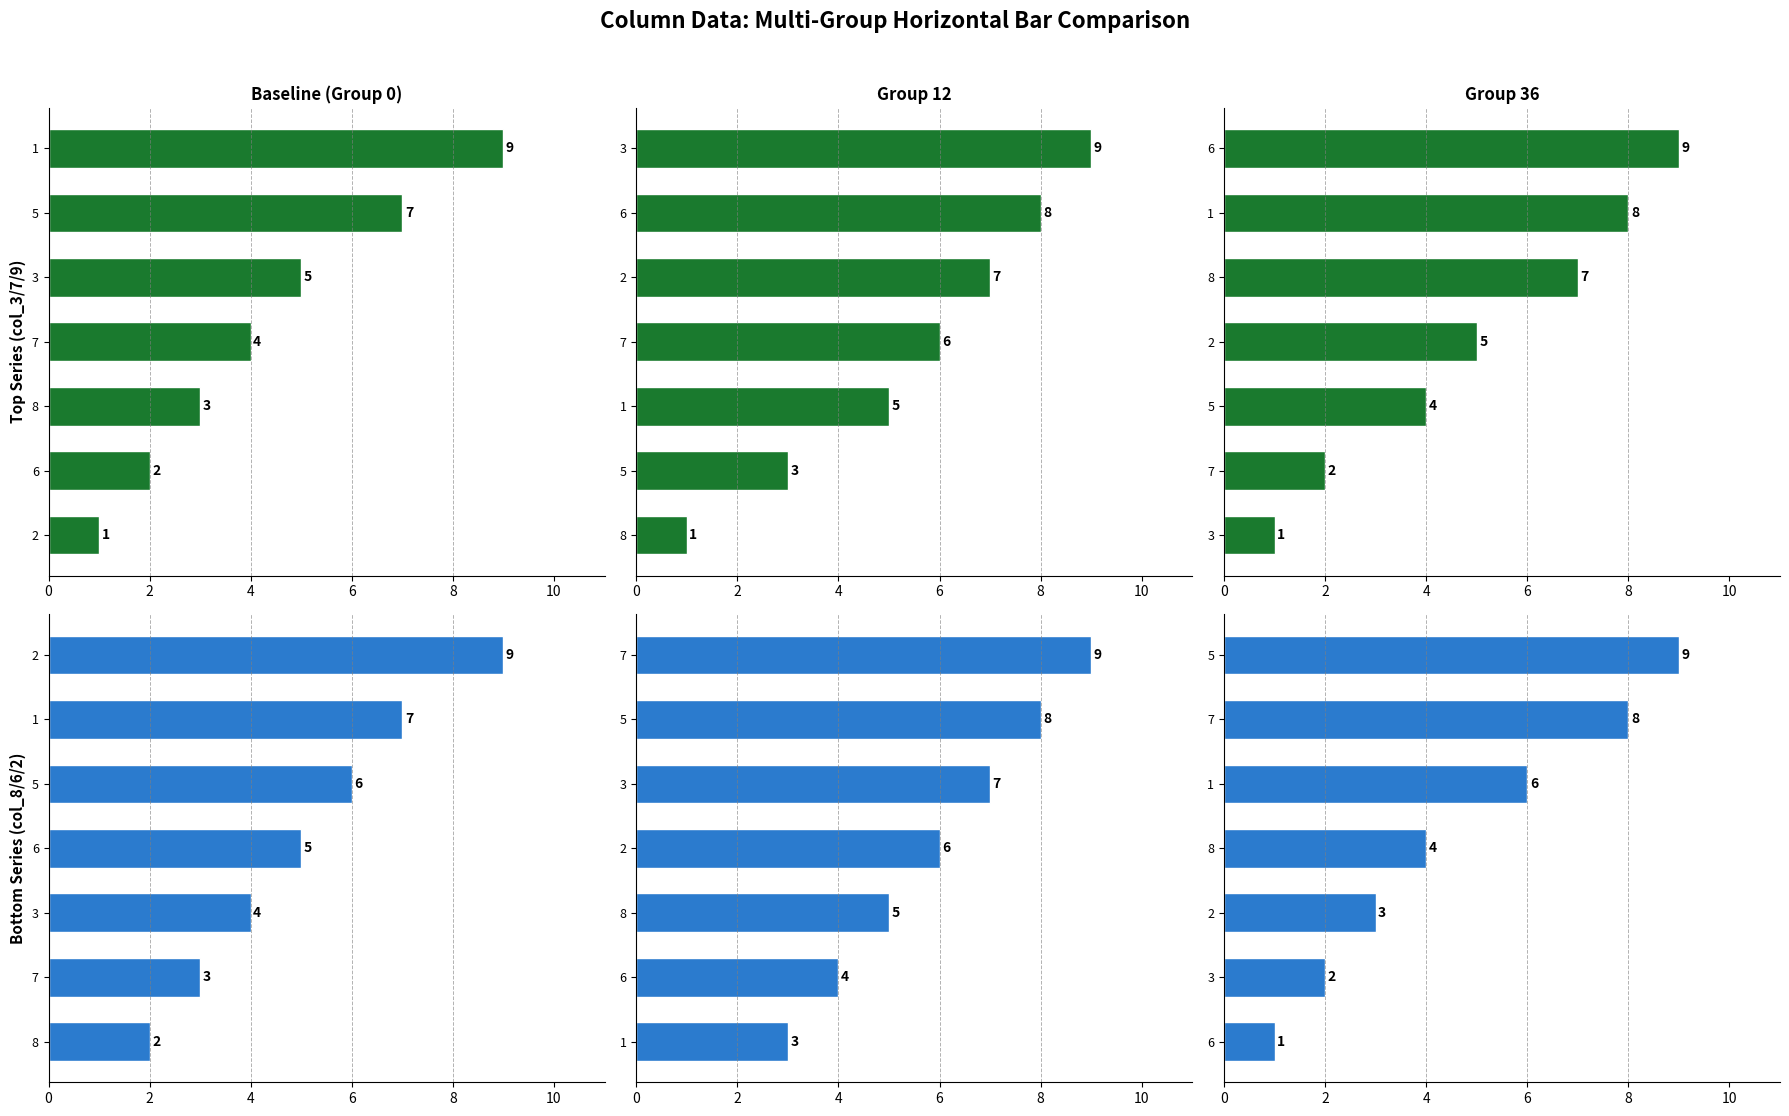

What is the lowest value of the col_8 series?

2